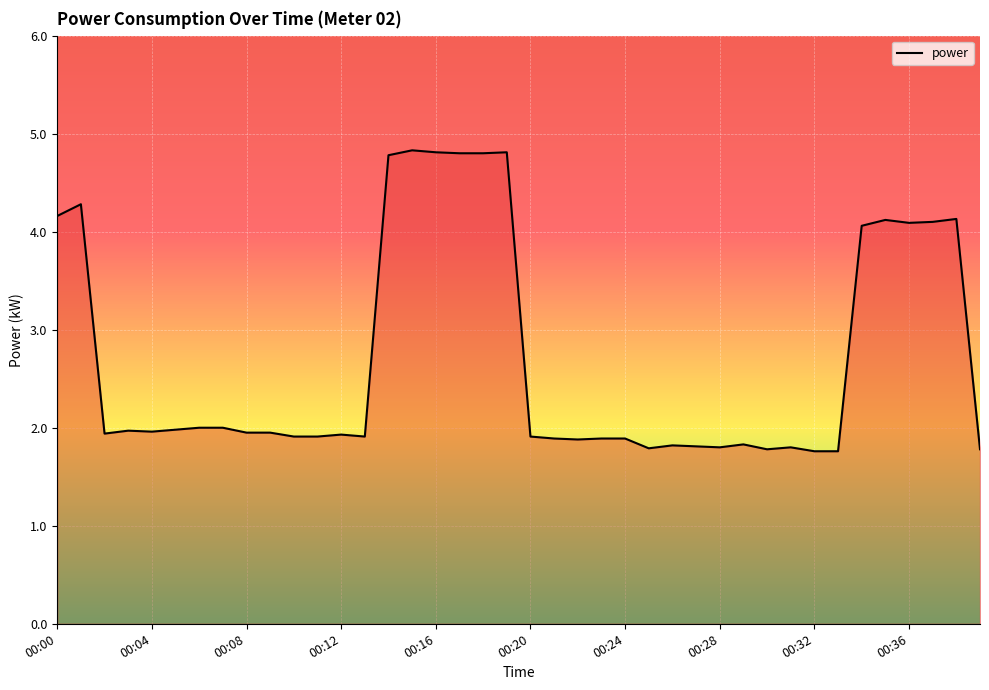

What is the smallest value displayed?

1.8